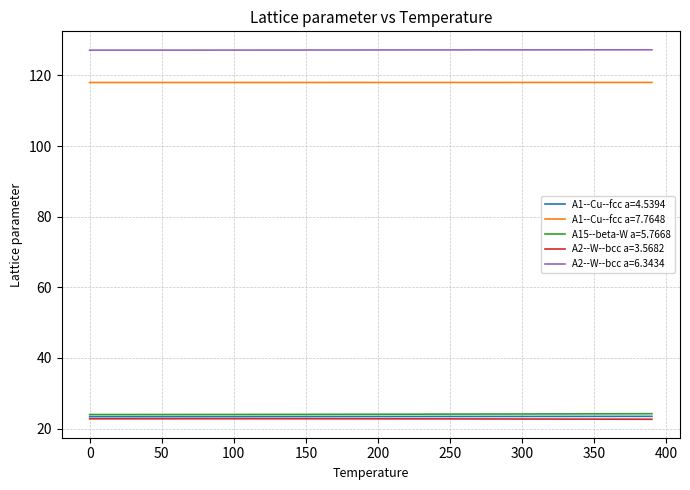

What is the maximum value shown in the chart?

127.3